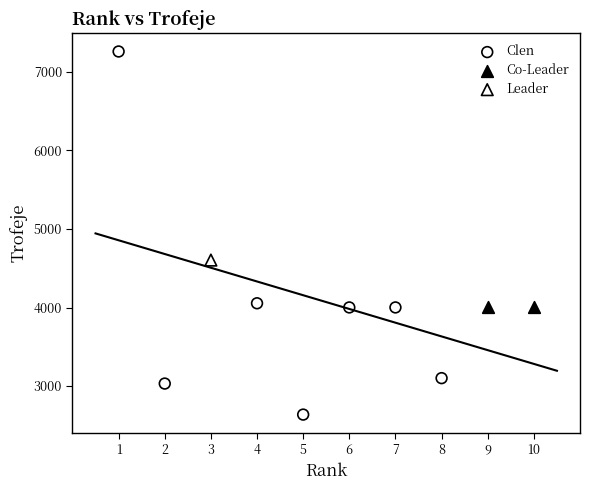

Which series contains the highest Y value?

Clen